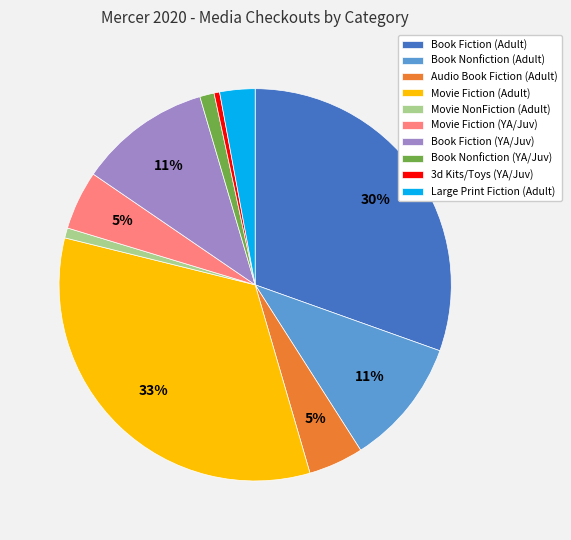

Does any single category account for the majority?

No